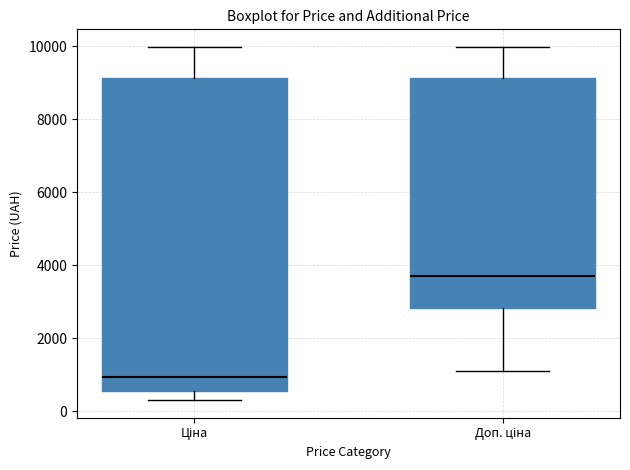

Where is the upper edge of the box for Ціна on the y-axis? The values are not printed on the chart, so give them approximately, as read against the axis.

9200